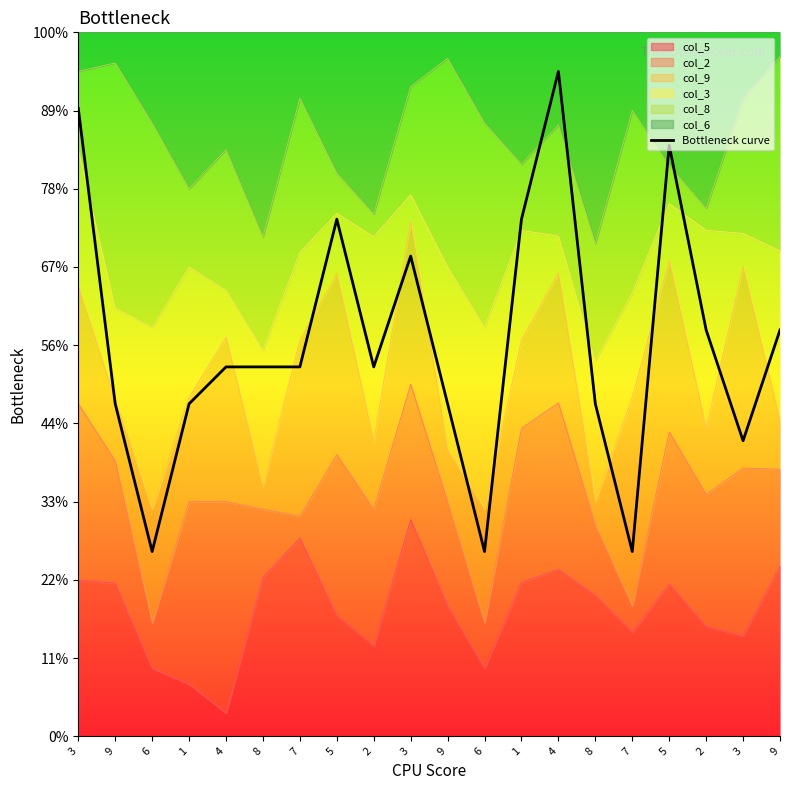

True or false: the data shows 1.7 at 9.

False